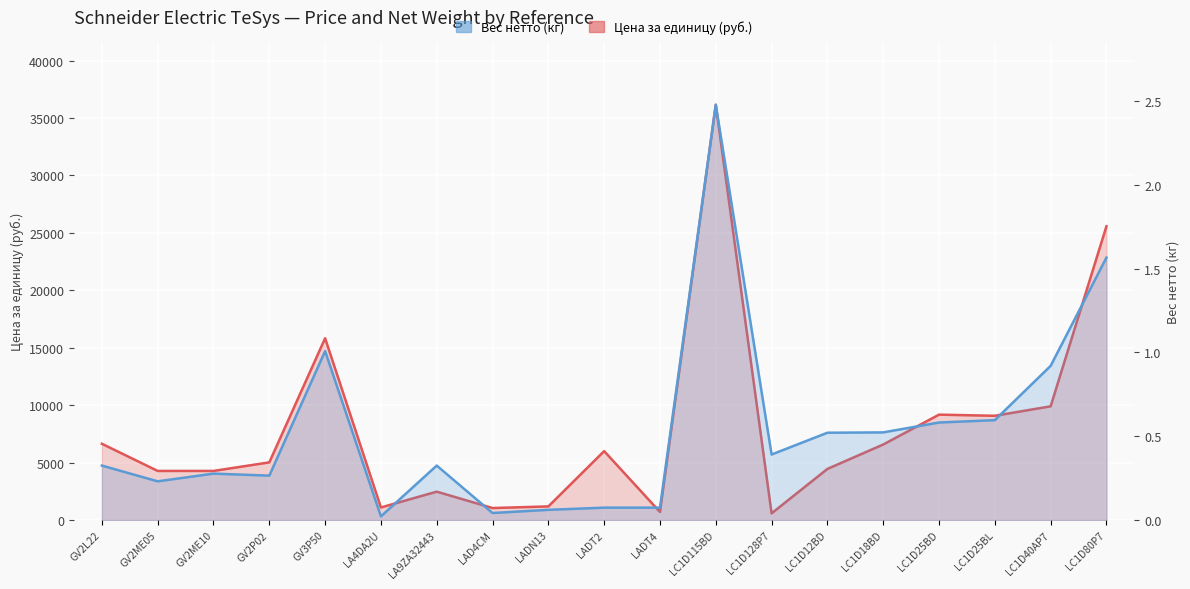

How many interior local valleys does the Цена за единицу (руб.) series have?

5